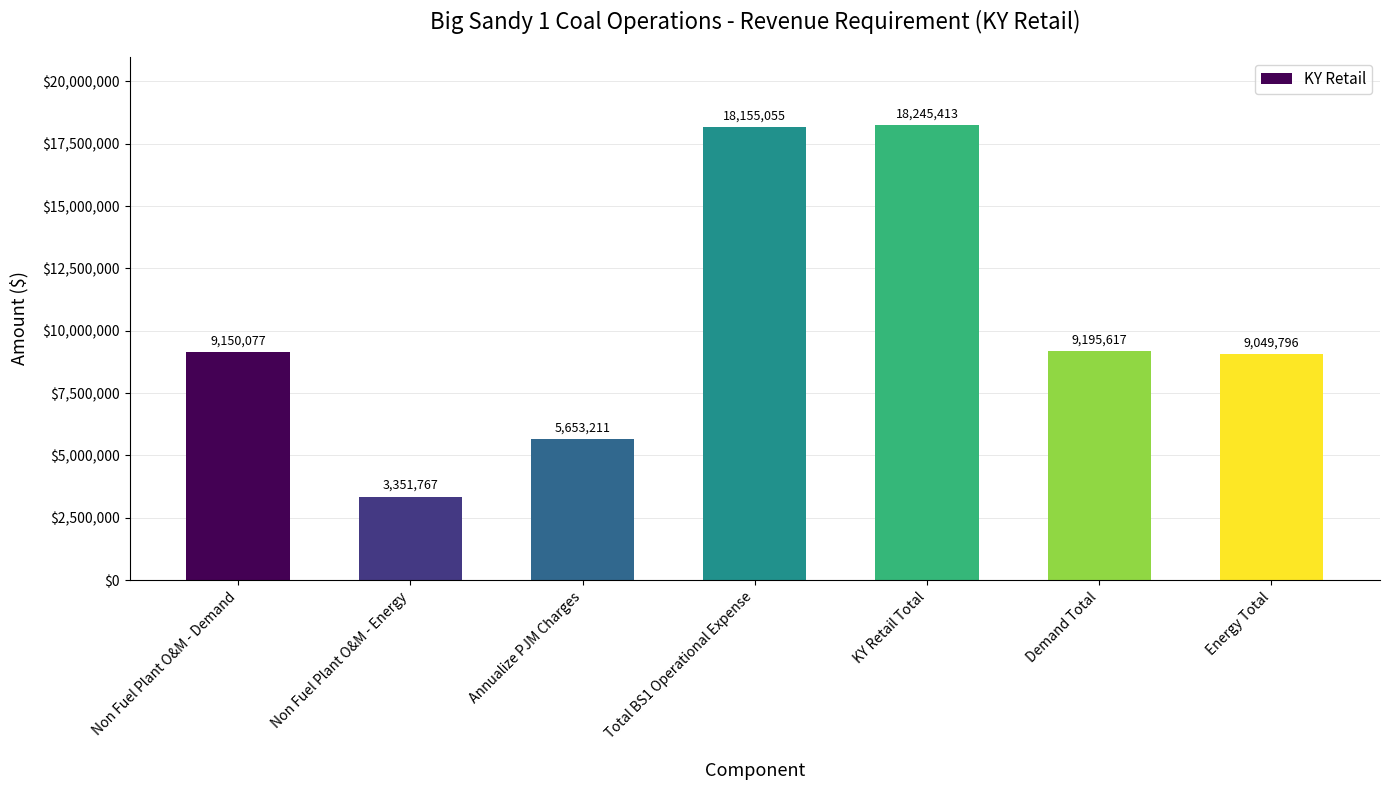

How many bars are there in total?

7